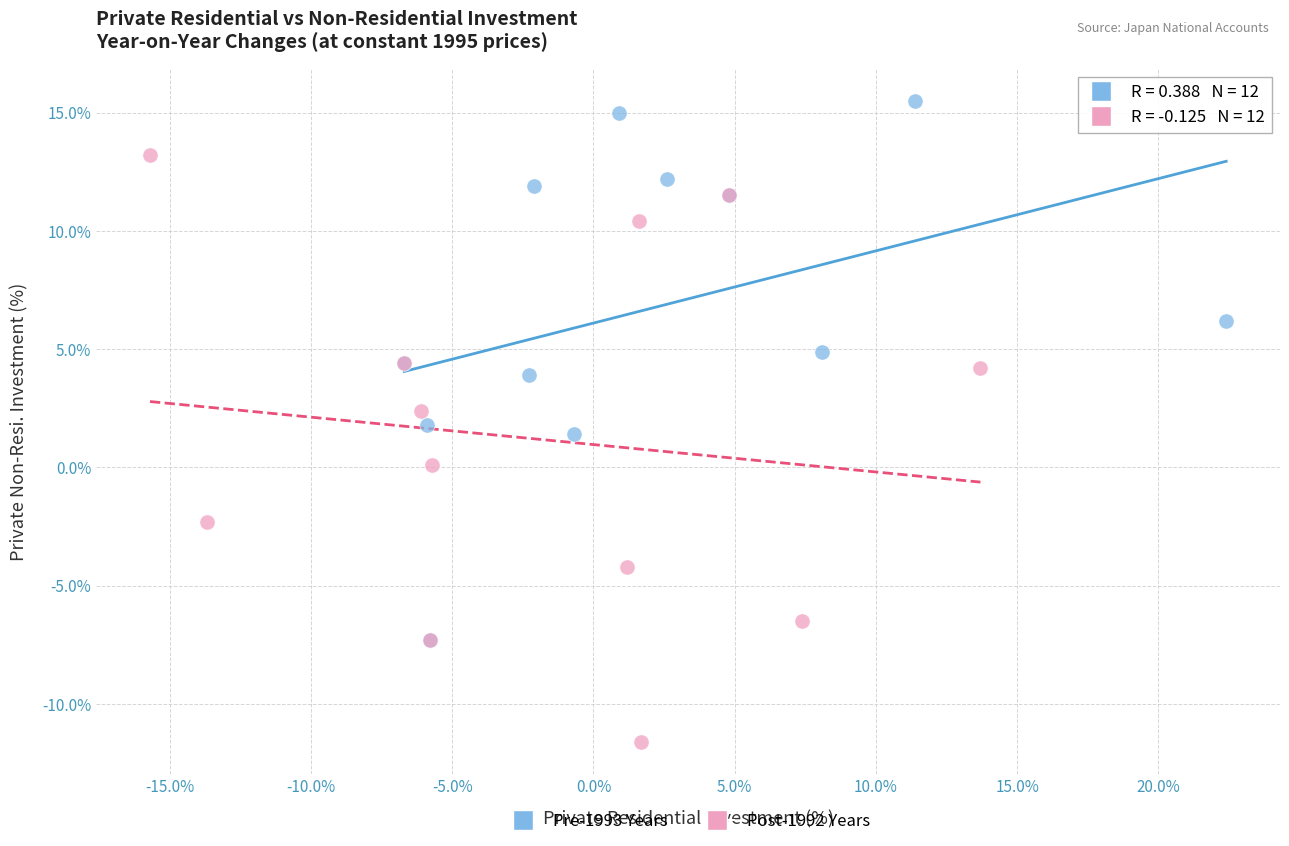

What are all the series names shown in the legend?

Pre-1993 Years, Post-1992 Years